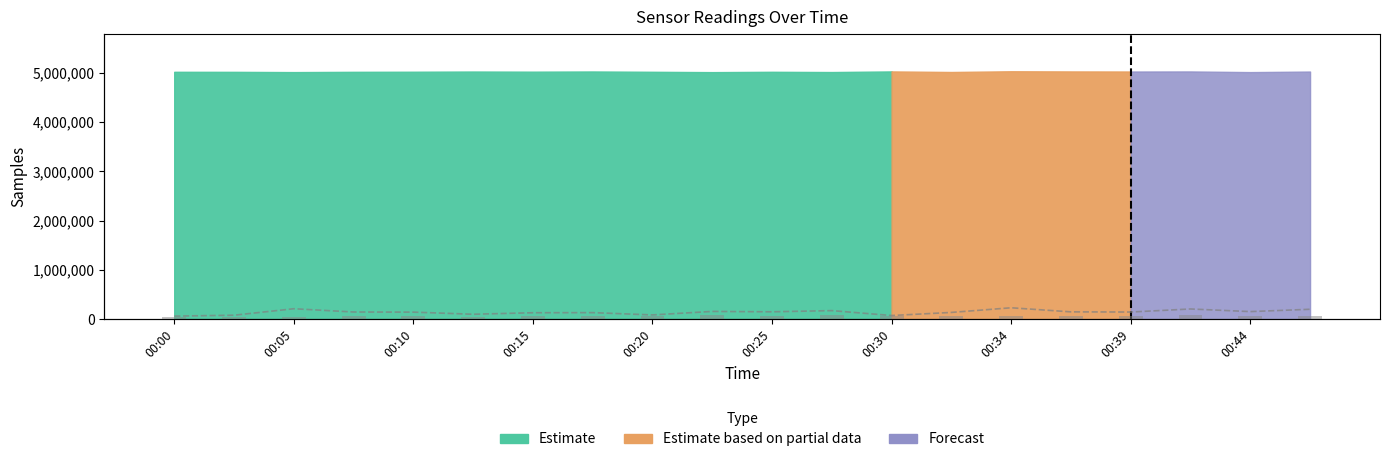

Does the chart contain any negative values?

No